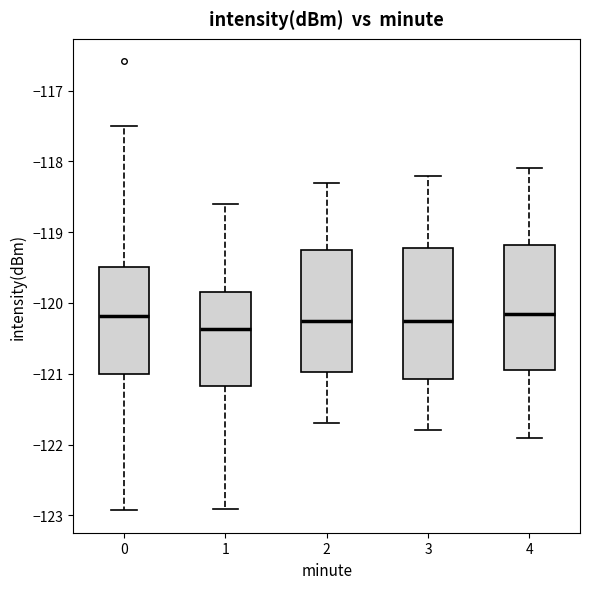

Where does the median line of the box at x = 3 sit on the y-axis? The values are not printed on the chart, so give them approximately, as read against the axis.

-120.2